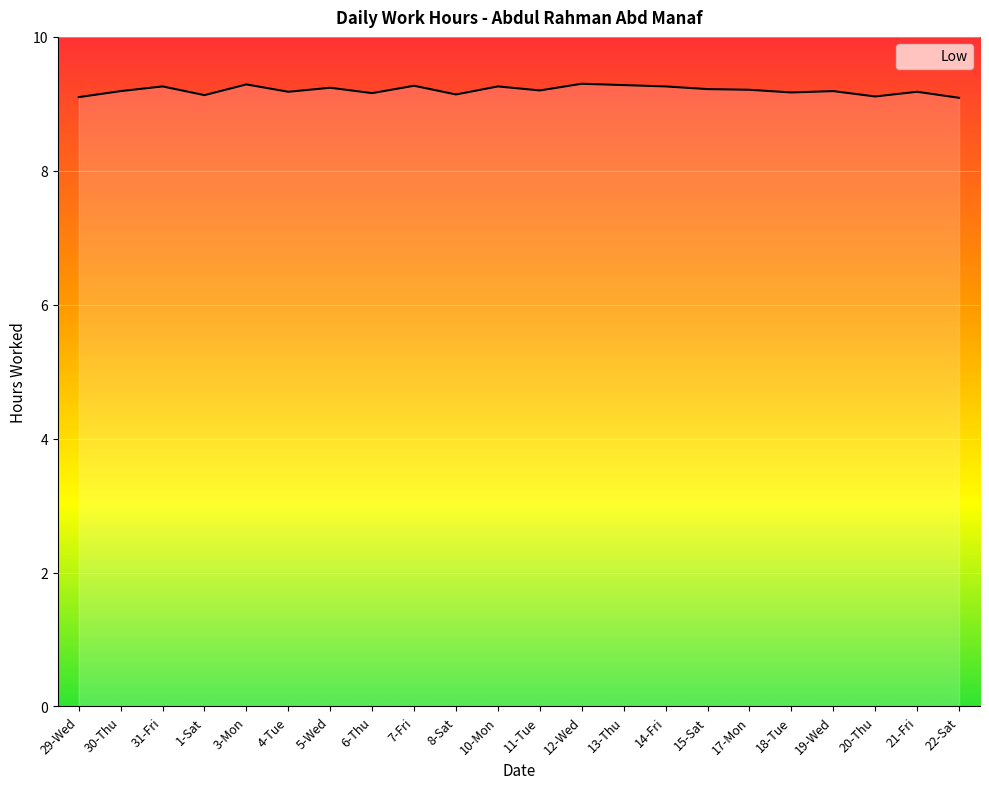

At which category does the data reach its first local valley?

1-Sat